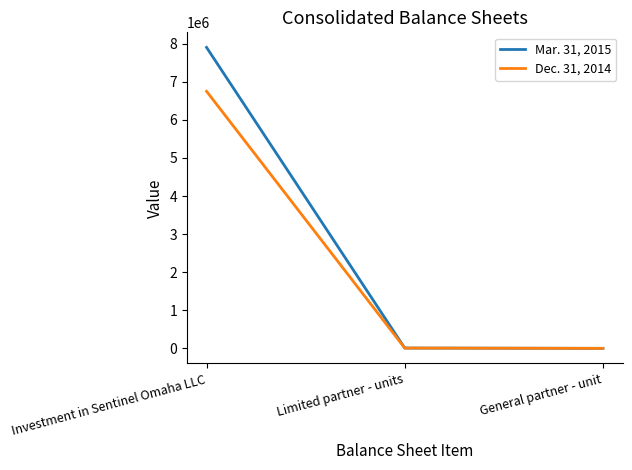

Which series has the largest total across all categories?

Mar. 31, 2015